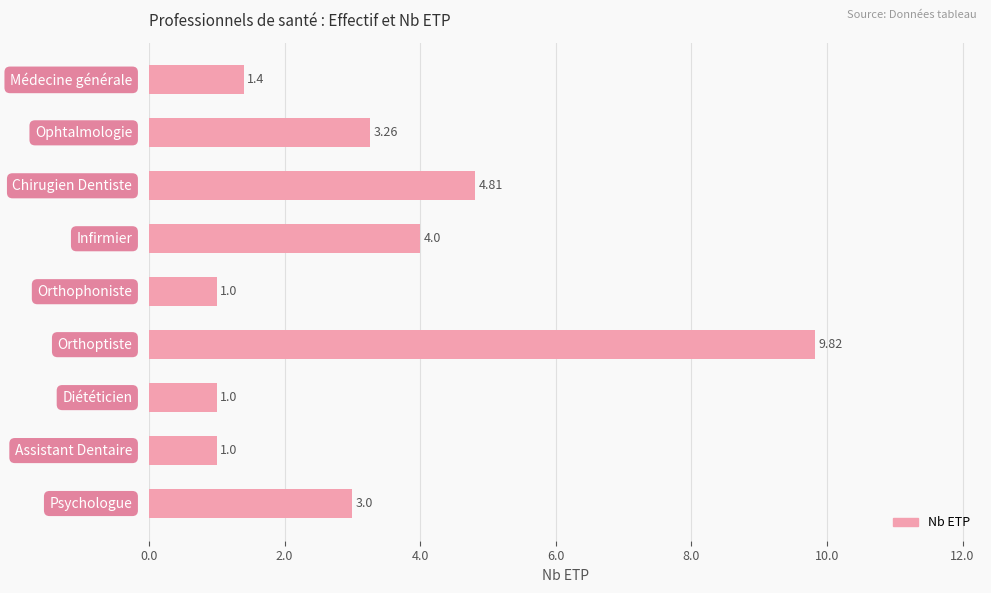

What is the sum of all values?

29.3